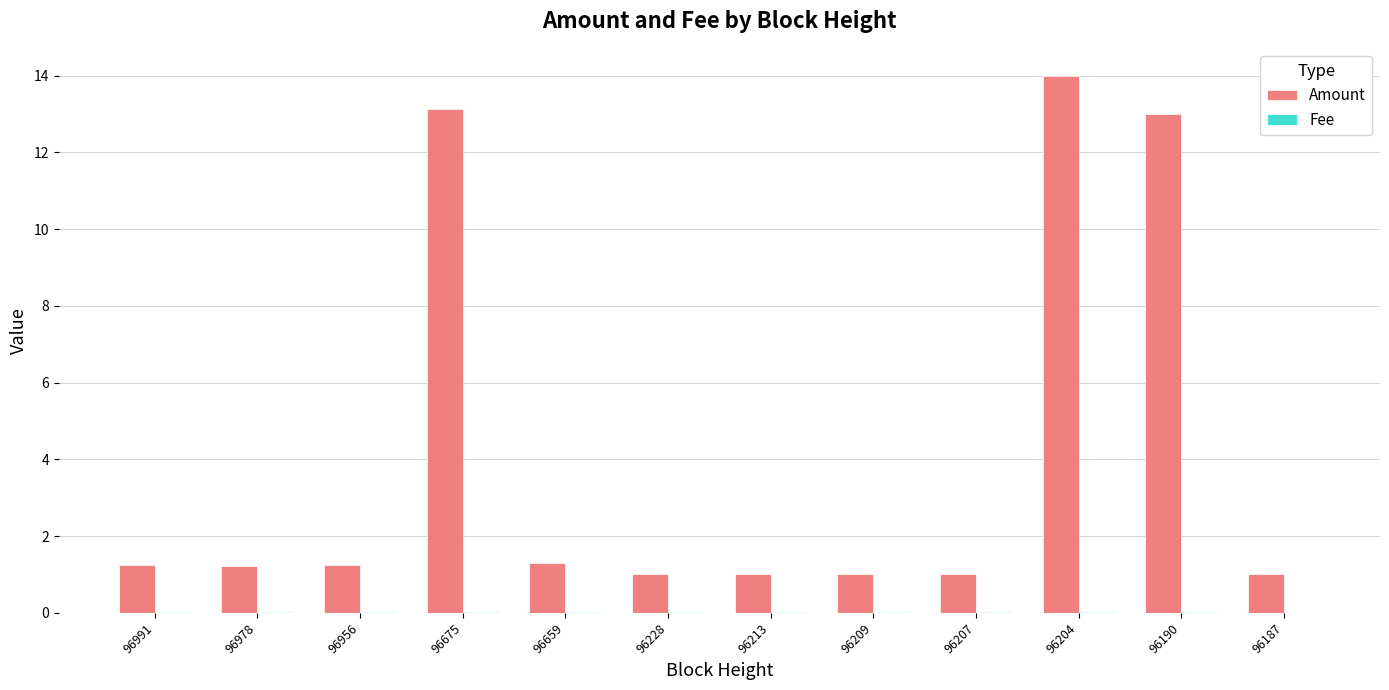

What is the maximum value shown in the chart?

14.0